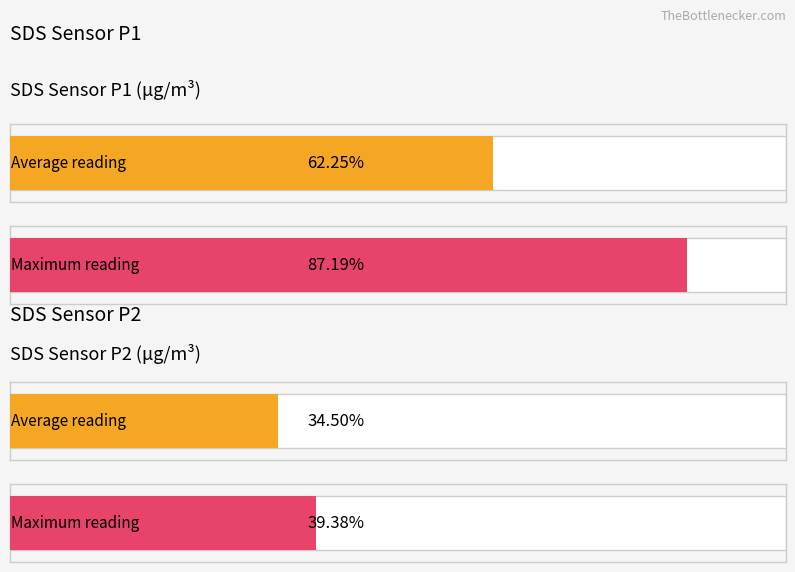

The value of SDS_P2 at 00:02 is 1.9. True or false?

False